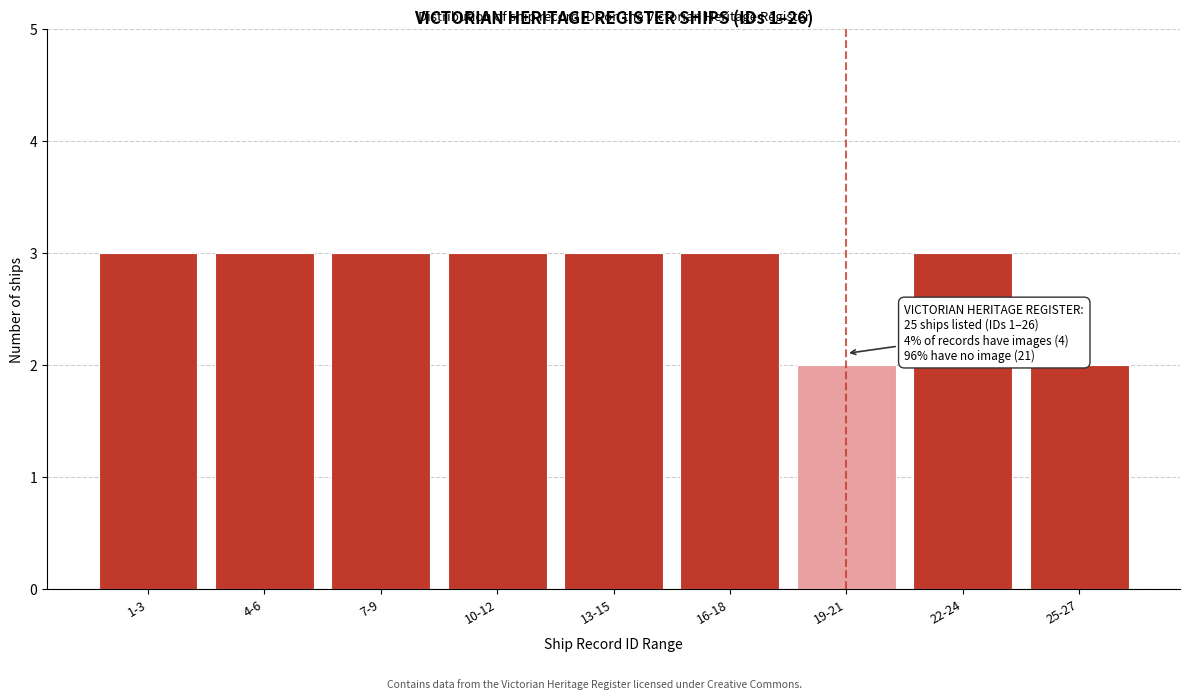

Reading right to left, transcribe all the data shown in this chart.

25-27=2	22-24=3	19-21=2	16-18=3	13-15=3	10-12=3	7-9=3	4-6=3	1-3=3